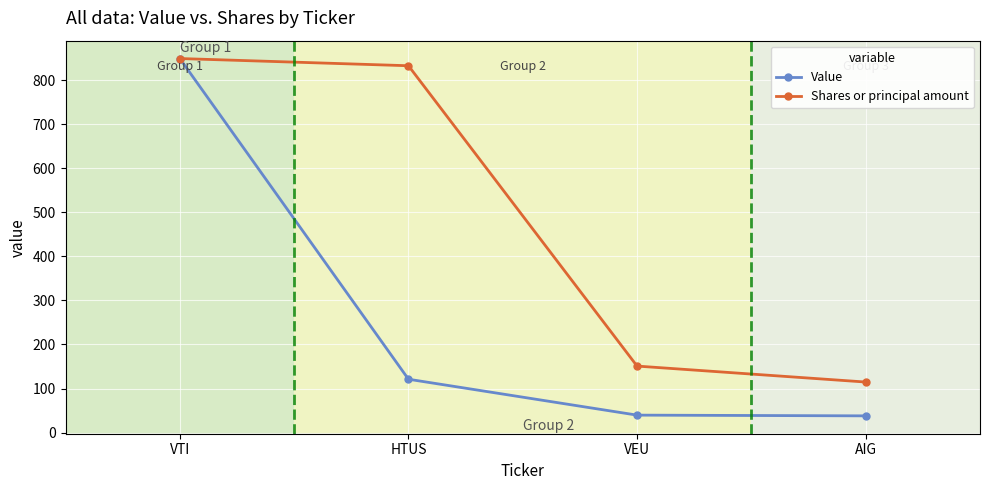

True or false: Shares or principal amount has a value of 849.2 at VTI.

True